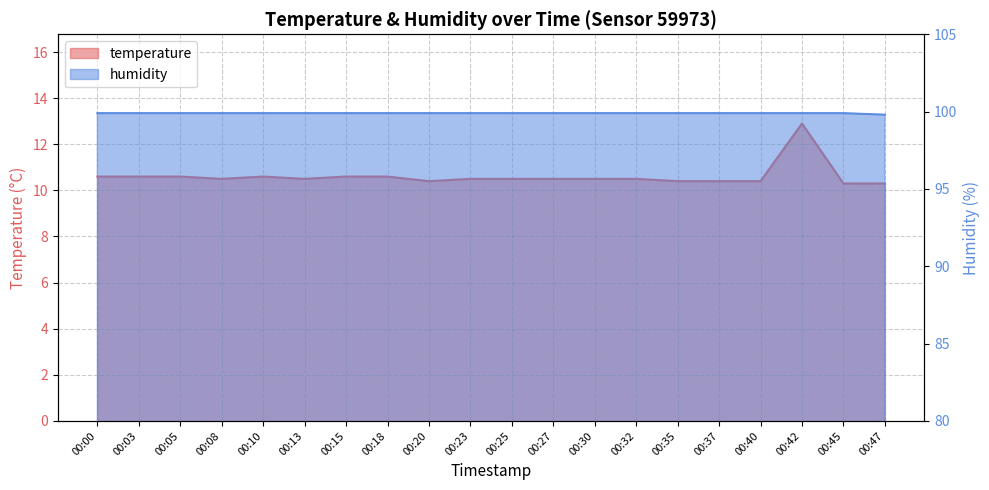

True or false: humidity and temperature cross at least once.

False